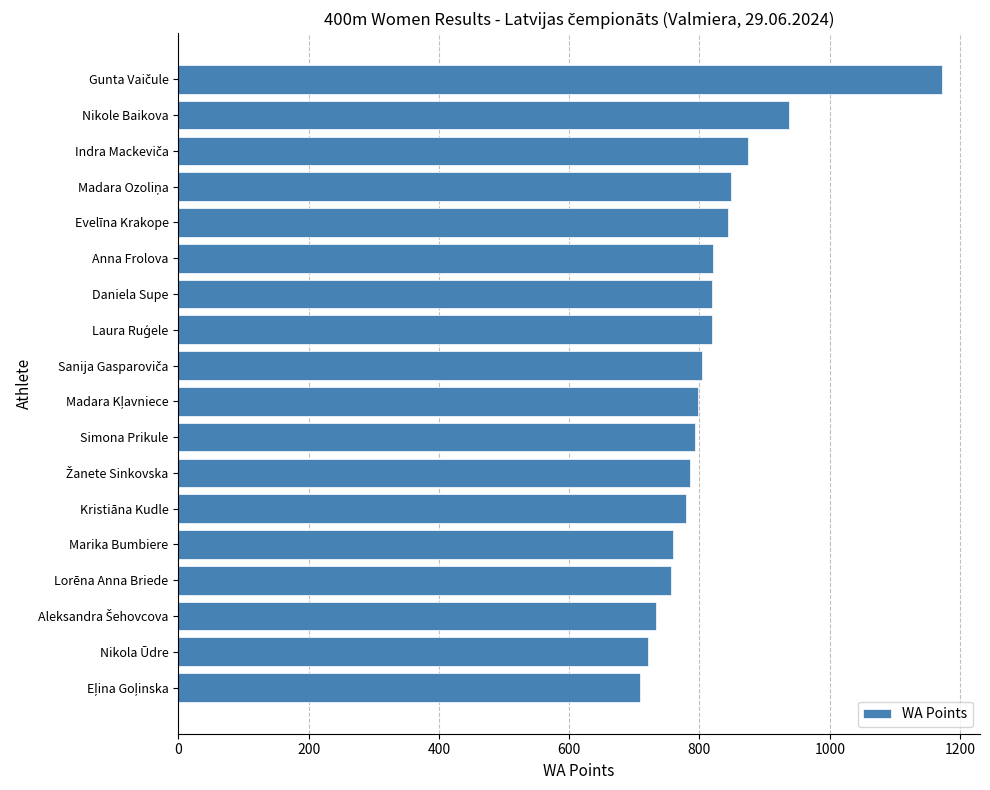

What is the label of the 2nd bar from the bottom?

Nikola Ūdre